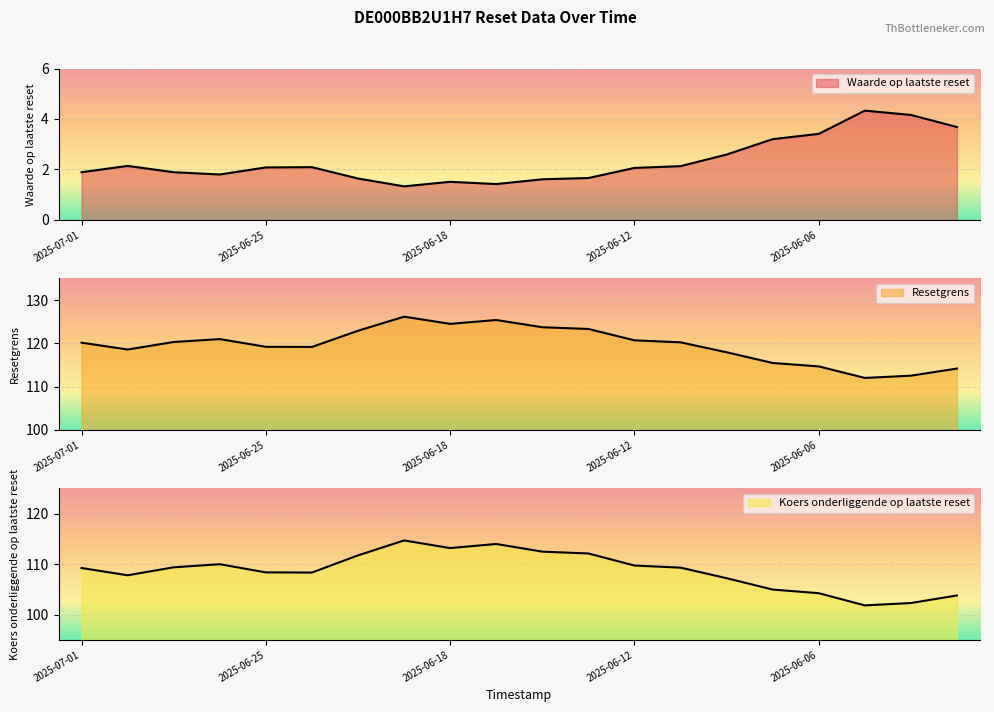

Does the chart display data point markers on the line(s)?

No